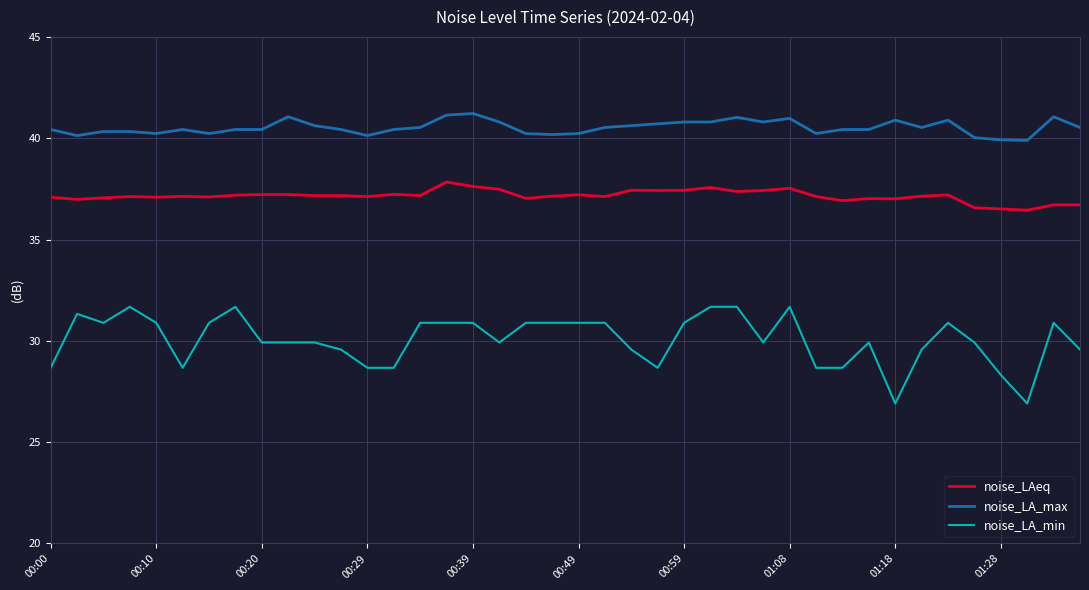

Rank the series by their average value, from highest to lowest.

noise_LA_max, noise_LAeq, noise_LA_min